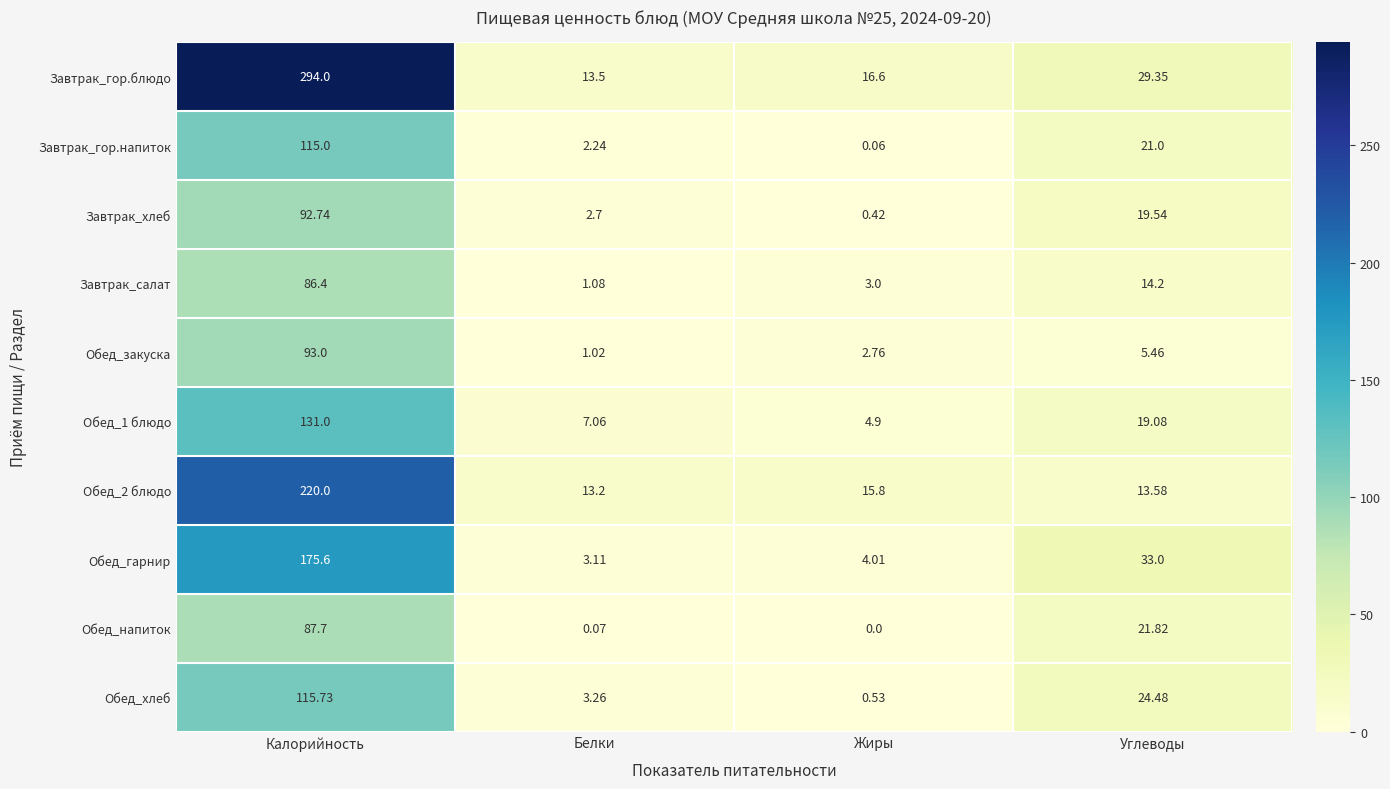

Which series has the largest range (max minus min)?

Завтрак_гор.блюдо